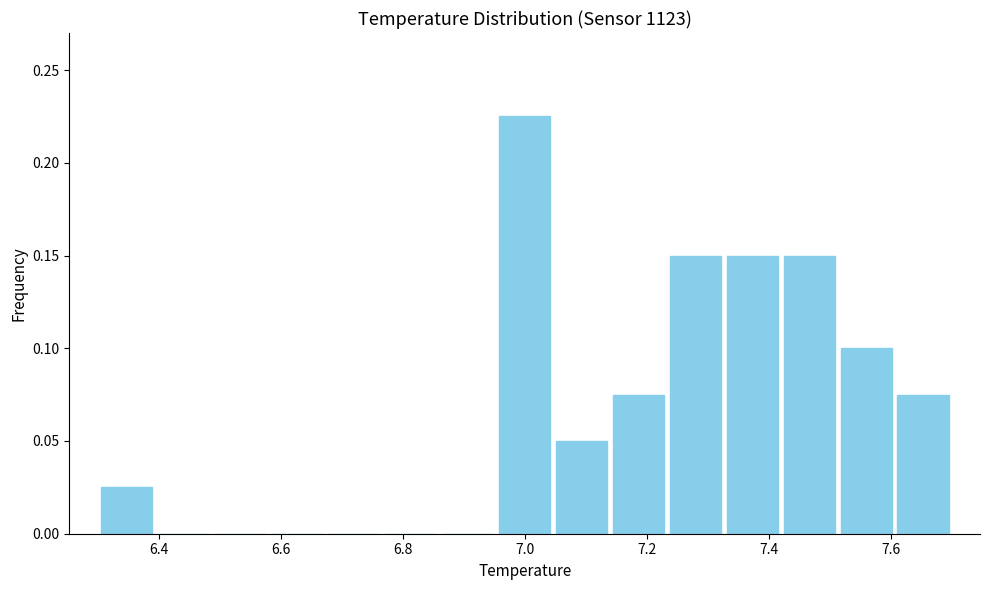

How tall is the bar that spans 7.32 to 7.42 on the x-axis? Neither the bar edges nor the heights are printed on the chart, so give them approximately, as read against the axes.

0.150